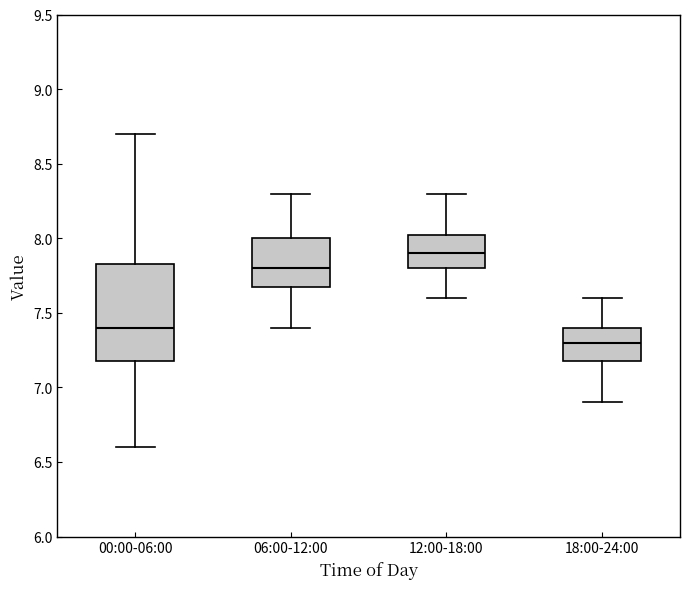

Comparing the boxes themselves (not the whiskers), which one is the tallest?

00:00-06:00